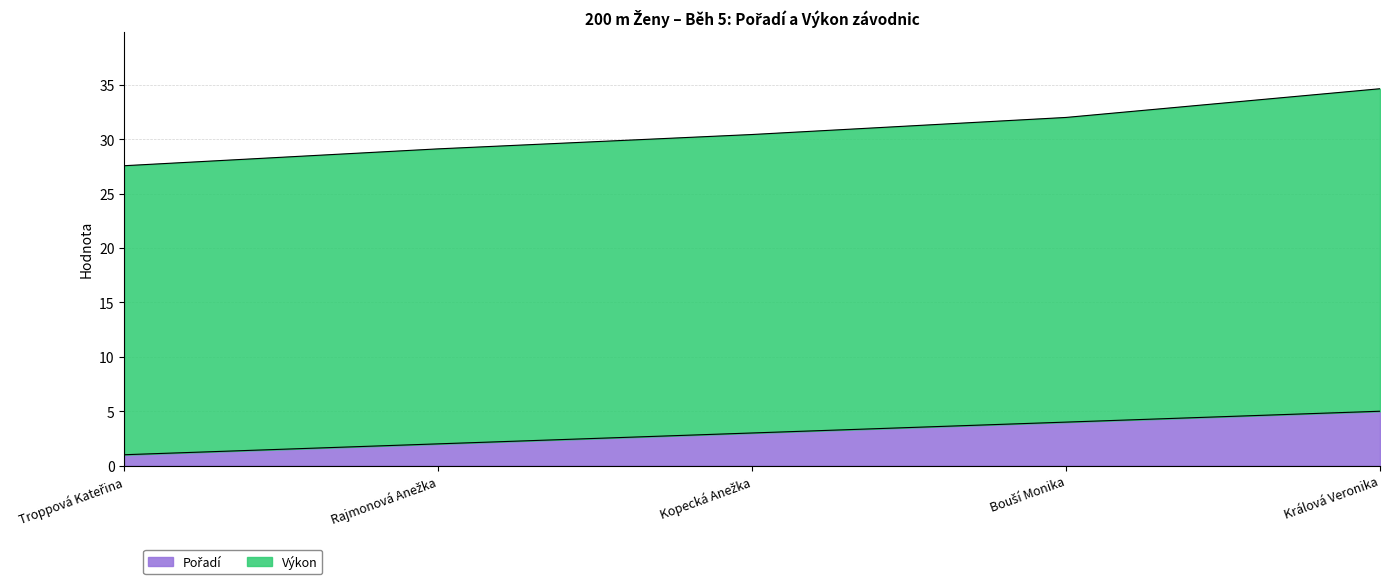

True or false: Pořadí and Výkon cross at least once.

False